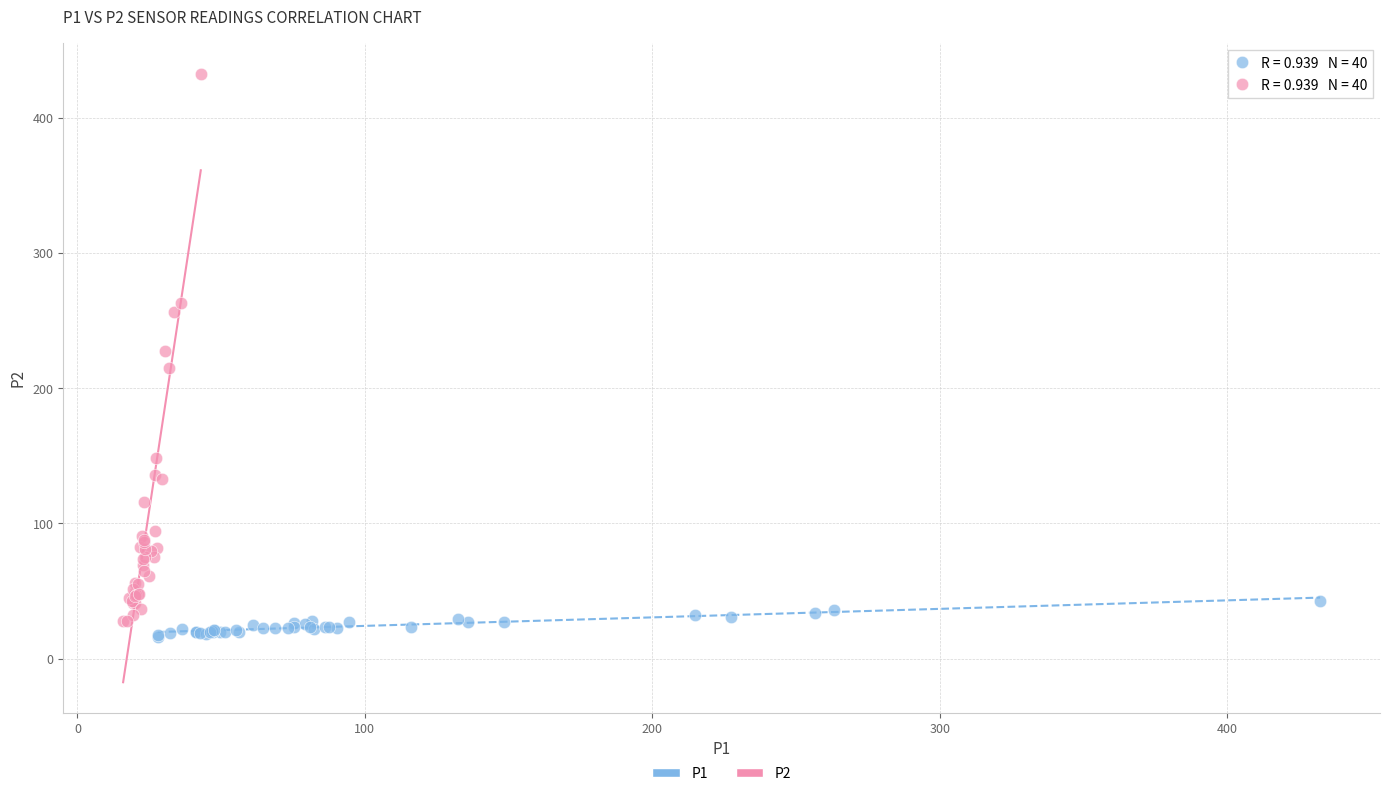

Which series has the widest spread of Y values?

P2